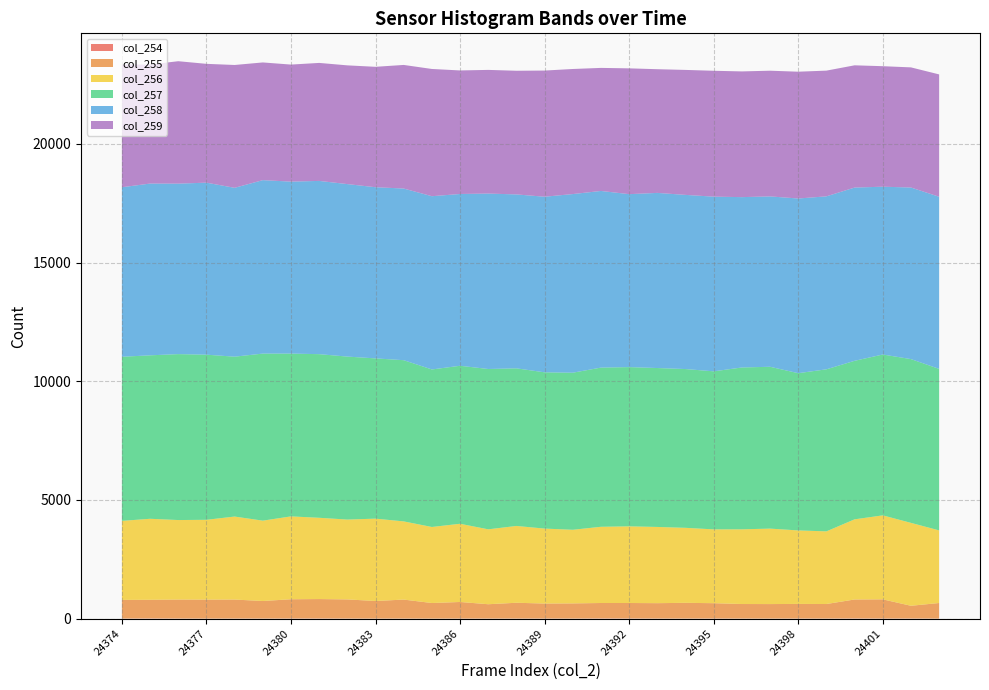

Reading left to right, extract all data points from this chart.

col_254: 24374=3	24375=8	24376=4	24377=2	24378=3	24379=3	24380=5	24381=6	24382=3	24383=2	24384=3	24385=0	24386=3	24387=3	24388=4	24389=5	24390=3	24391=9	24392=7	24393=4	24394=3	24395=5	24396=3	24397=2	24398=4	24399=3	24400=8	24401=4	24402=5	24403=1
col_255: 24374=786	24375=786	24376=800	24377=800	24378=801	24379=740	24380=812	24381=819	24382=807	24383=741	24384=800	24385=658	24386=699	24387=604	24388=665	24389=631	24390=639	24391=650	24392=652	24393=648	24394=663	24395=646	24396=613	24397=612	24398=616	24399=613	24400=799	24401=809	24402=537	24403=658
col_256: 24374=3329	24375=3412	24376=3349	24377=3361	24378=3496	24379=3384	24380=3490	24381=3423	24382=3363	24383=3469	24384=3293	24385=3203	24386=3294	24387=3155	24388=3235	24389=3157	24390=3101	24391=3210	24392=3229	24393=3210	24394=3159	24395=3109	24396=3146	24397=3178	24398=3096	24399=3060	24400=3376	24401=3537	24402=3492	24403=3058
col_257: 24374=6912	24375=6885	24376=6989	24377=6955	24378=6734	24379=7037	24380=6857	24381=6892	24382=6865	24383=6750	24384=6790	24385=6635	24386=6655	24387=6753	24388=6639	24389=6582	24390=6616	24391=6705	24392=6707	24393=6694	24394=6688	24395=6657	24396=6817	24397=6817	24398=6623	24399=6826	24400=6677	24401=6775	24402=6898	24403=6803
col_258: 24374=7140	24375=7234	24376=7180	24377=7245	24378=7112	24379=7305	24380=7243	24381=7297	24382=7265	24383=7209	24384=7230	24385=7297	24386=7235	24387=7389	24388=7325	24389=7396	24390=7524	24391=7440	24392=7284	24393=7376	24394=7335	24395=7357	24396=7175	24397=7175	24398=7357	24399=7285	24400=7297	24401=7068	24402=7227	24403=7250
col_259: 24374=5167	24375=5014	24376=5157	24377=5005	24378=5174	24379=4958	24380=4930	24381=4970	24382=5001	24383=5072	24384=5206	24385=5359	24386=5204	24387=5209	24388=5209	24389=5314	24390=5268	24391=5183	24392=5299	24393=5210	24394=5264	24395=5302	24396=5295	24397=5295	24398=5341	24399=5295	24400=5149	24401=5076	24402=5060	24403=5153